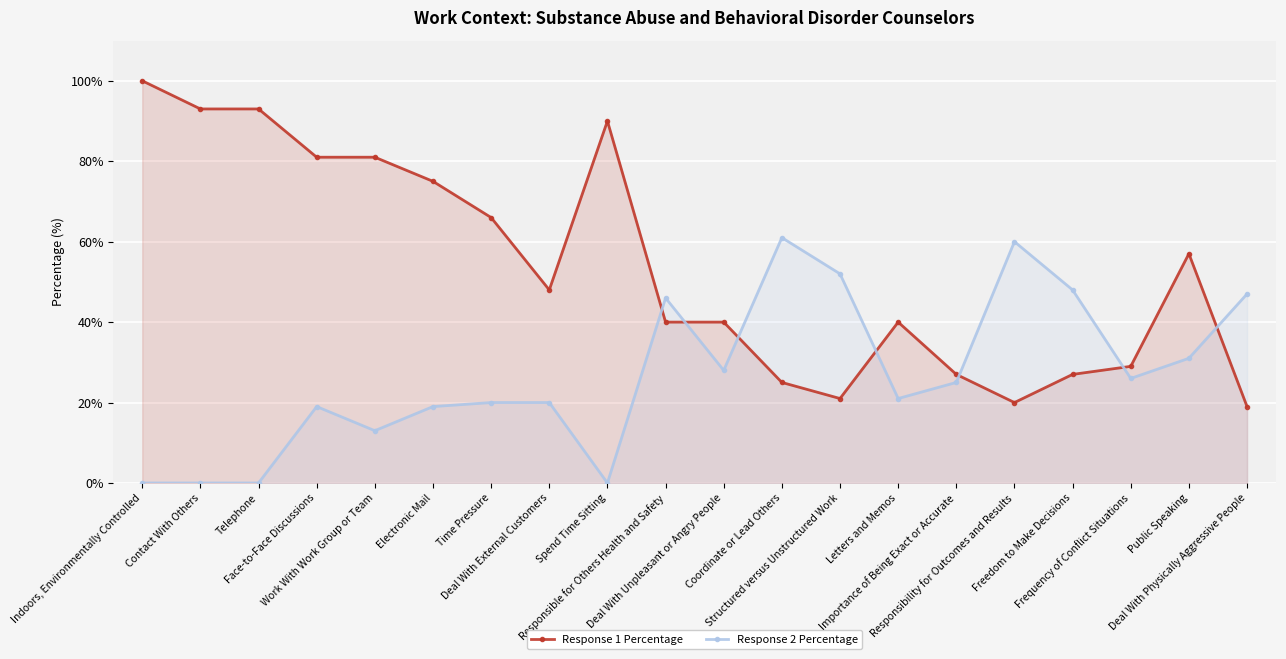

What is the label of the 1st point from the left?

Indoors, Environmentally Controlled